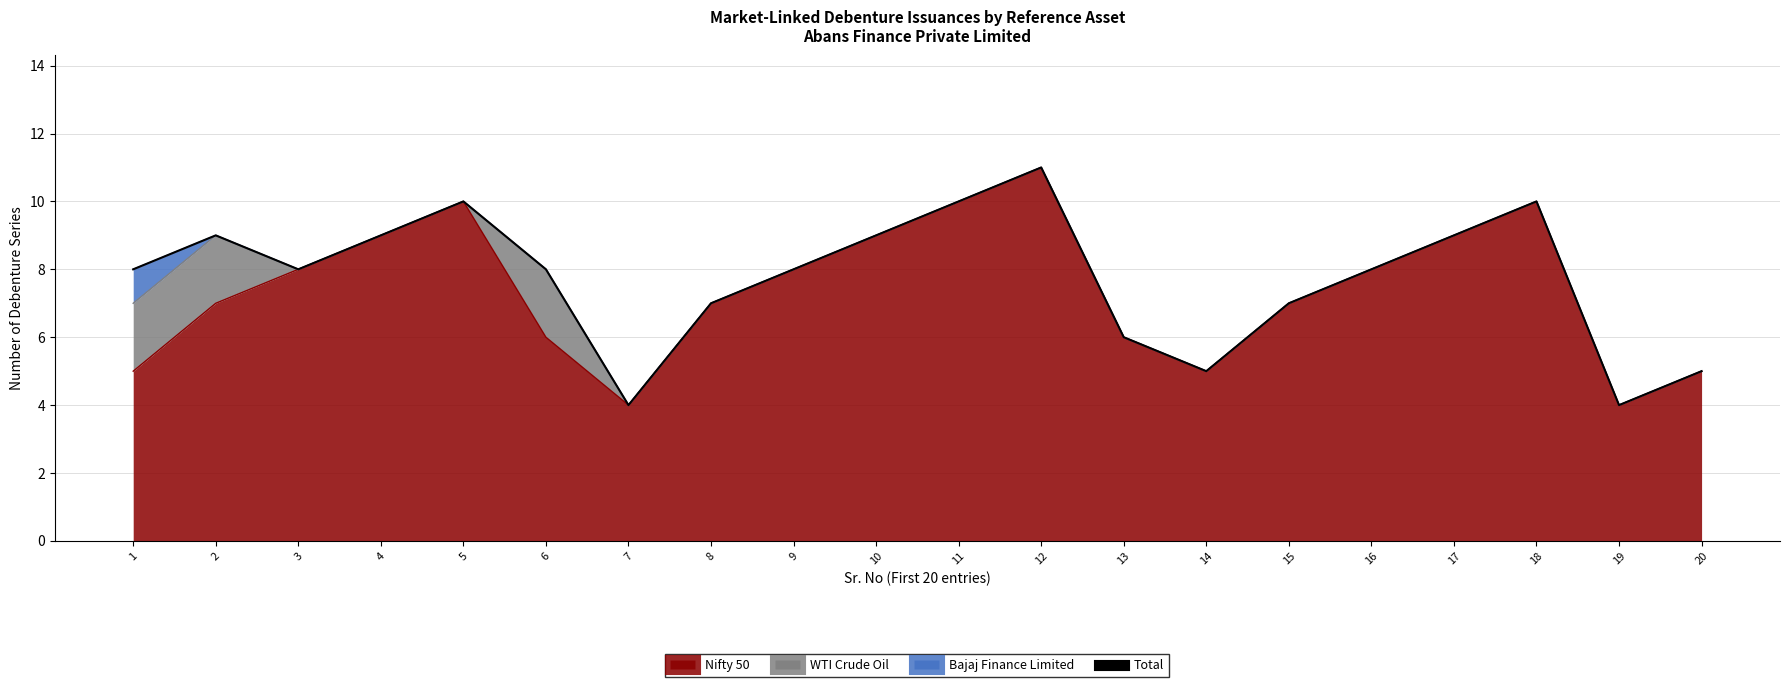

How many values exceed 8?

8